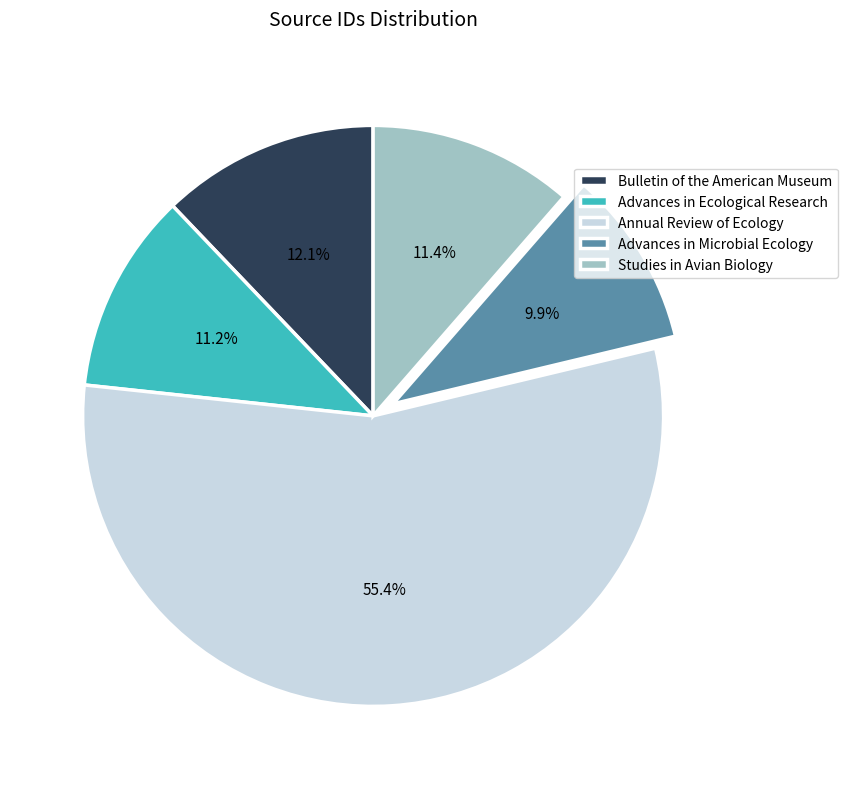

To the nearest percent, what portion does Studies in Avian Biology represent?

11%